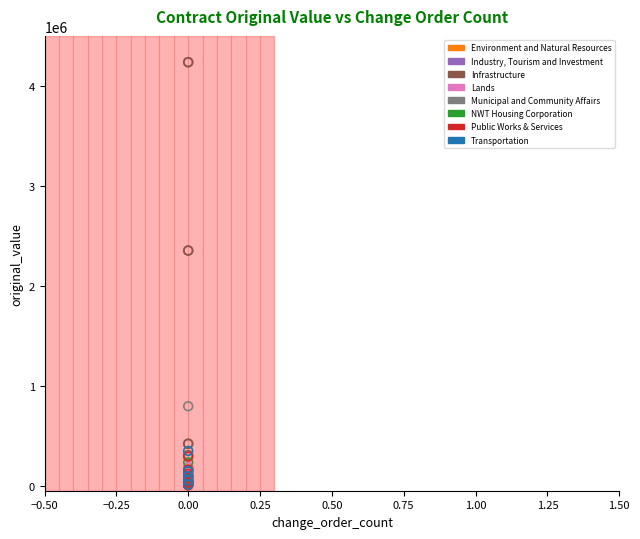

What are all the series names shown in the legend?

Environment and Natural Resources, Industry, Tourism and Investment, Infrastructure, Lands, Municipal and Community Affairs, NWT Housing Corporation, Public Works & Services, Transportation